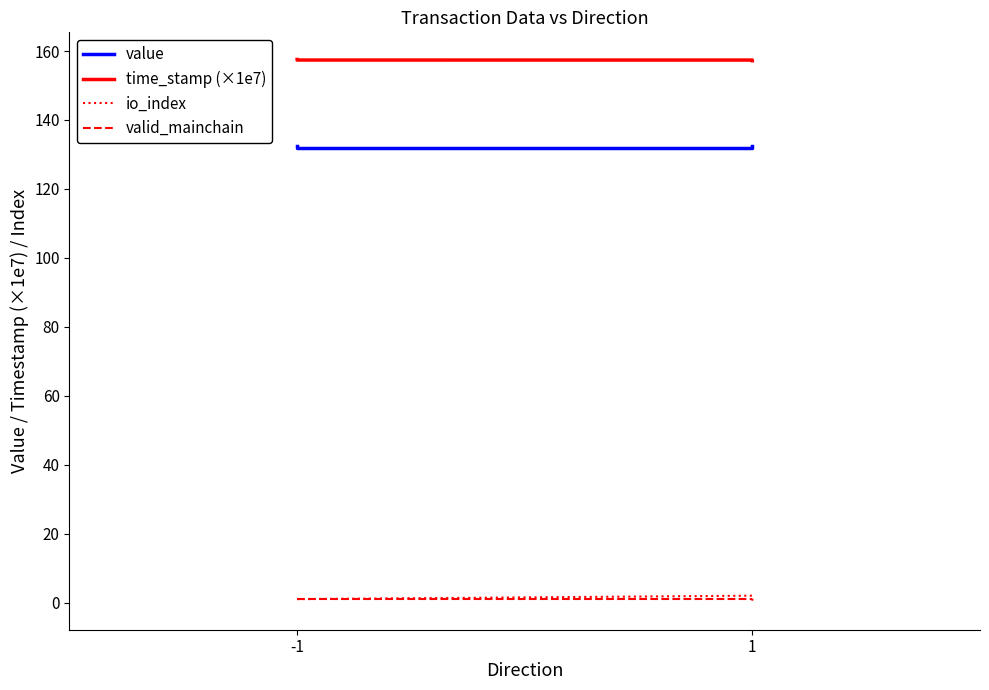

How many lines are shown in the chart?

4